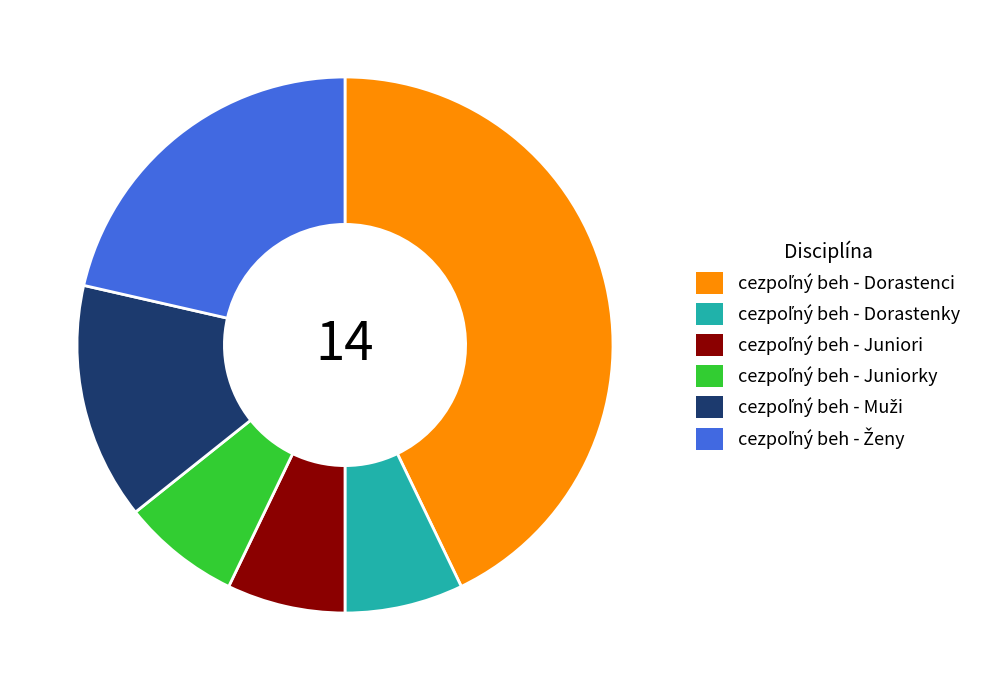

Is there any slice that represents more than half of the pie?

No